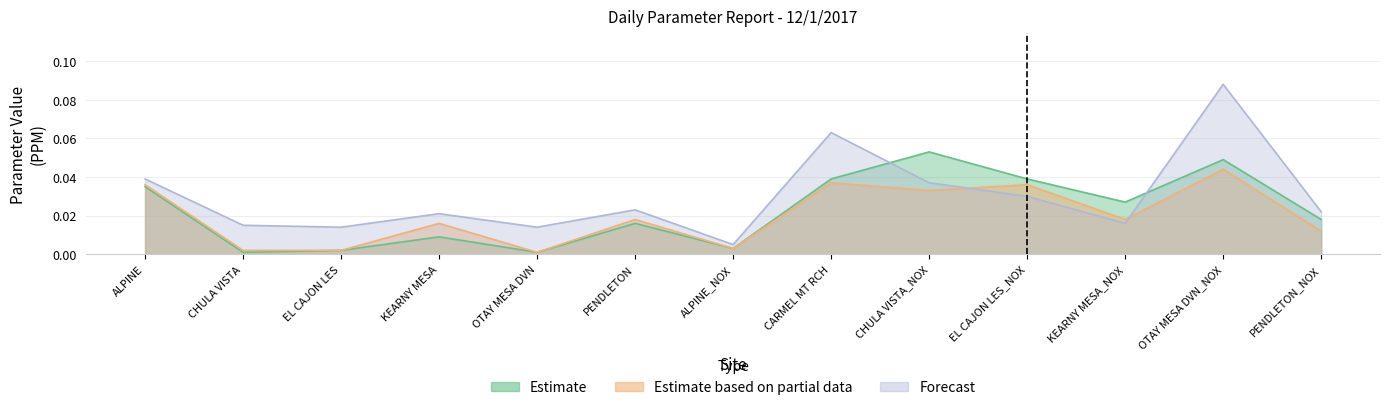

True or false: Estimate based on partial data and Estimate intersect in this chart.

False